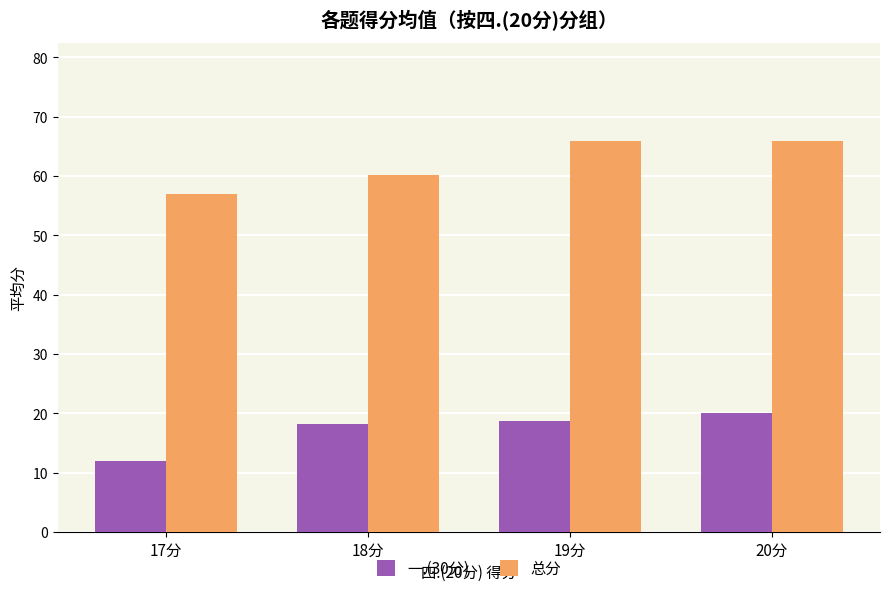

Rank the series by their average value, from lowest to highest.

一.(30分), 总分